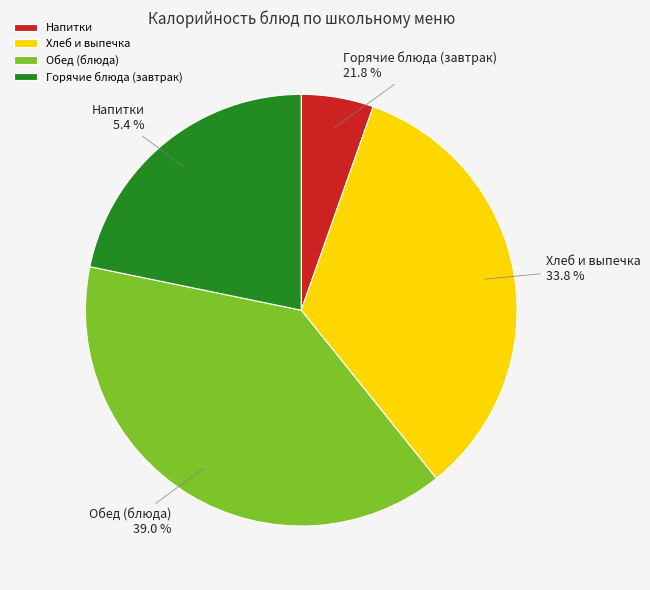

Does Хлеб ржаной account for over 50% of the chart?

No